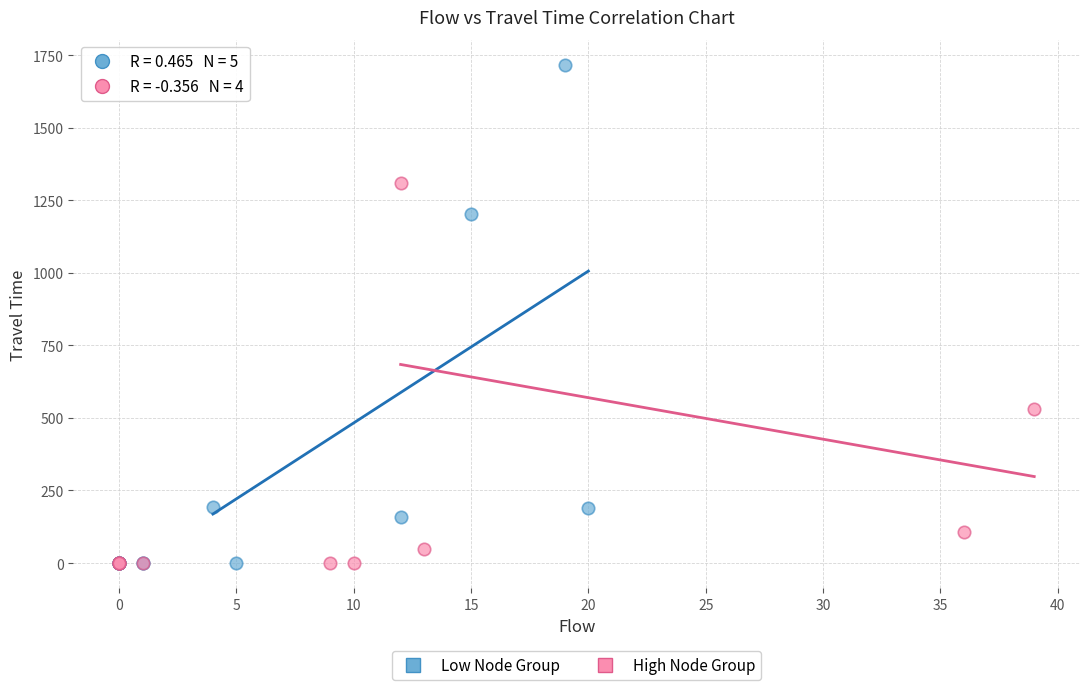

Which series has the largest Y range (max minus min)?

Low Node Group